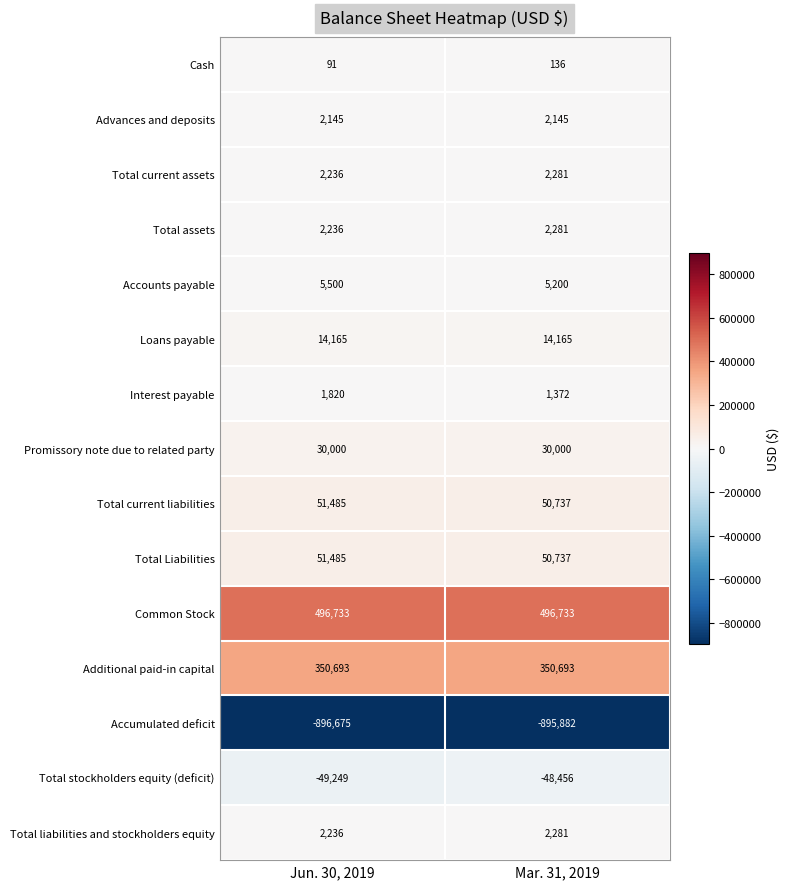

True or false: Total Liabilities has a value of 51485 at Jun. 30, 2019.

True